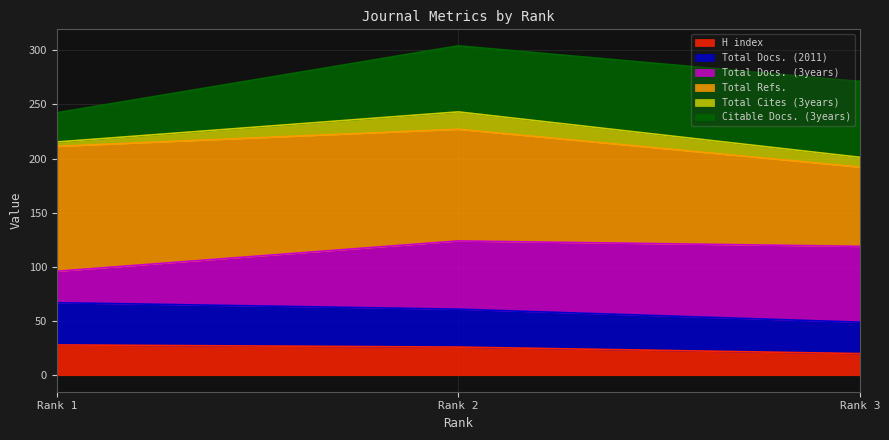

Is it true that Total Cites (3years) equals 332.7 at Rank 1?

False